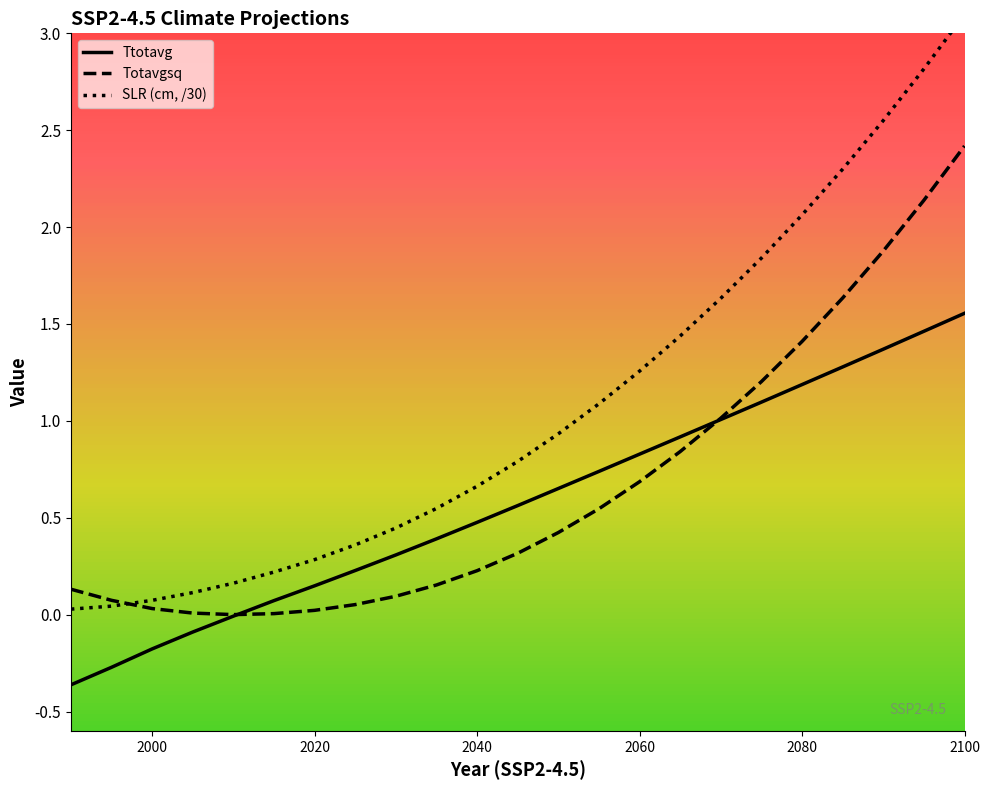

True or false: Ttotavg and SLR_cm intersect in this chart.

False